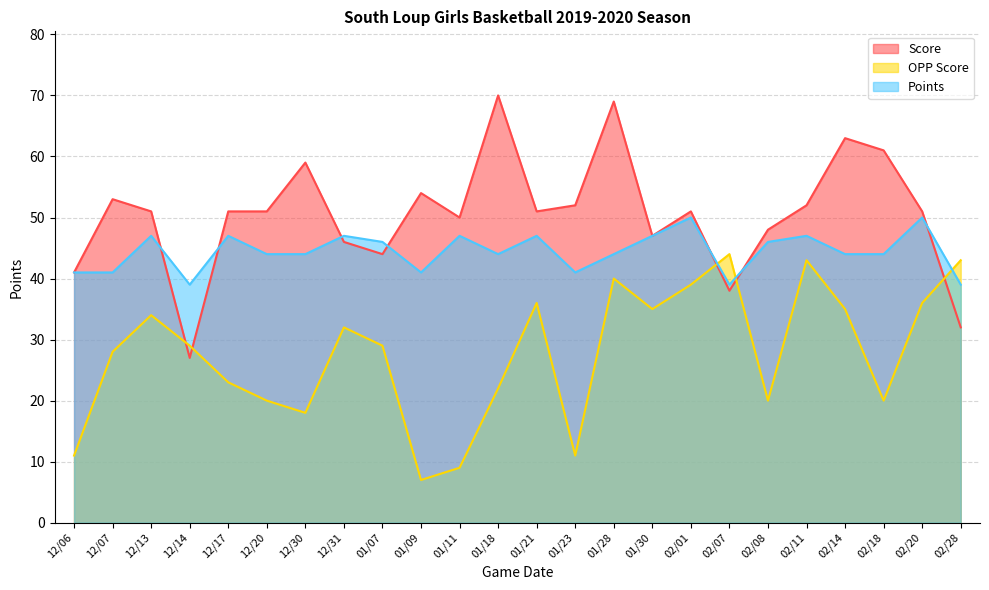

In Score, how many points are higher than both neighbors (excluding endpoints)?

7